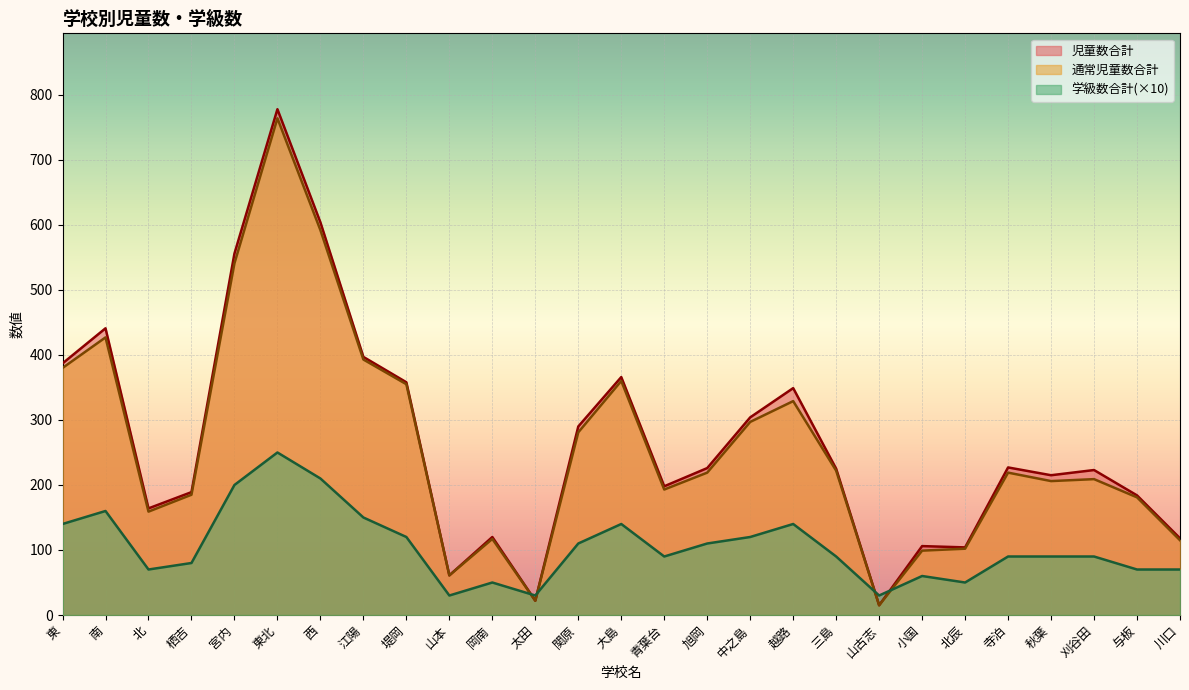

At how many categories does at least one series exceed 523?

3